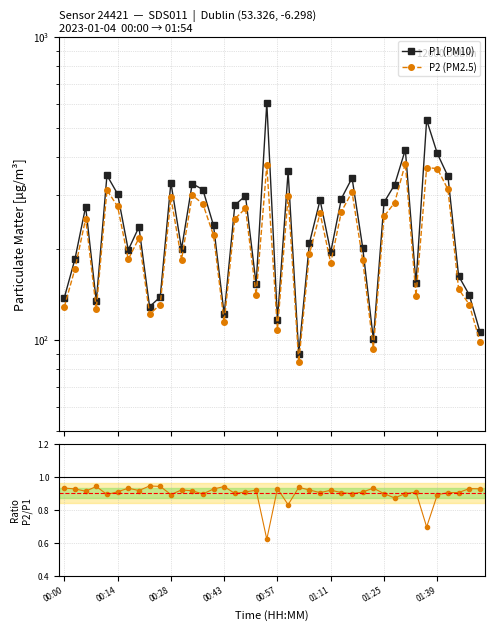

What is the sum of all P2/P1 ratio values?

36.0